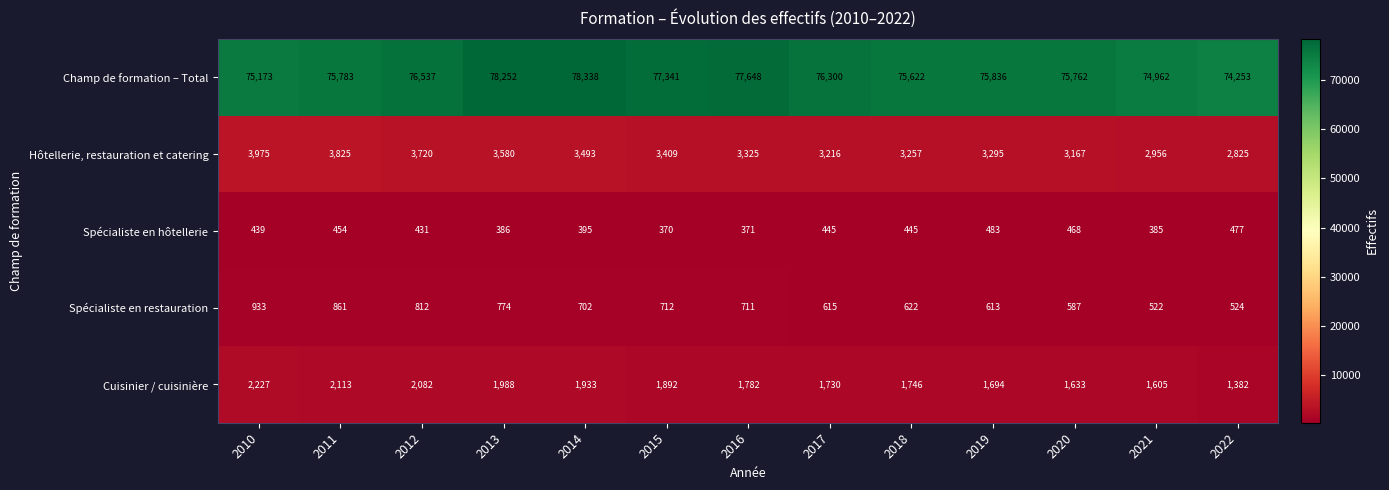

At which category does the chart reach its minimum across all series?

2015